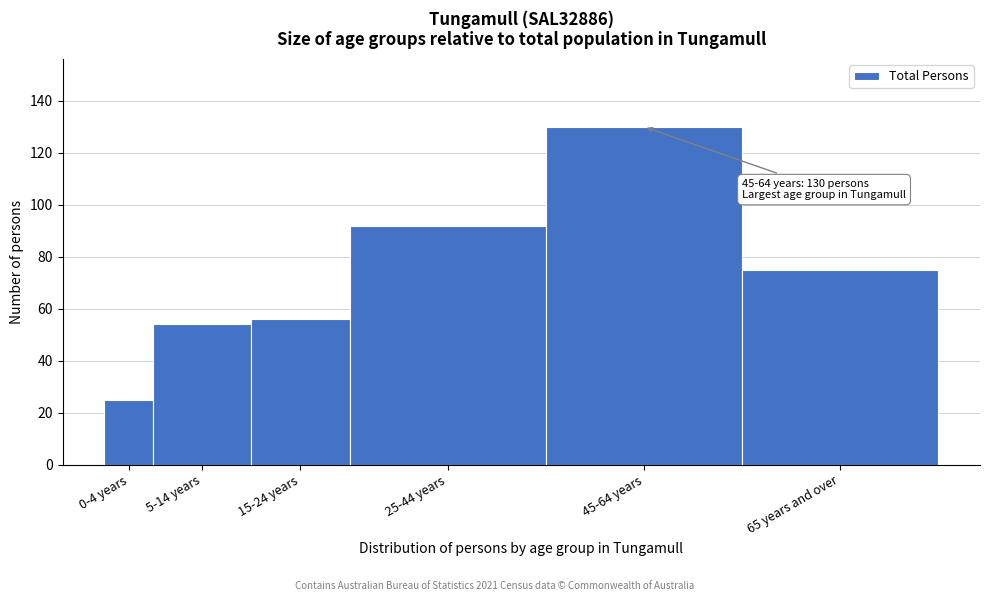

Reading left to right, transcribe all the data shown in this chart.

0-4 years=25	5-14 years=54	15-24 years=56	25-44 years=92	45-64 years=130	65 years and over=75